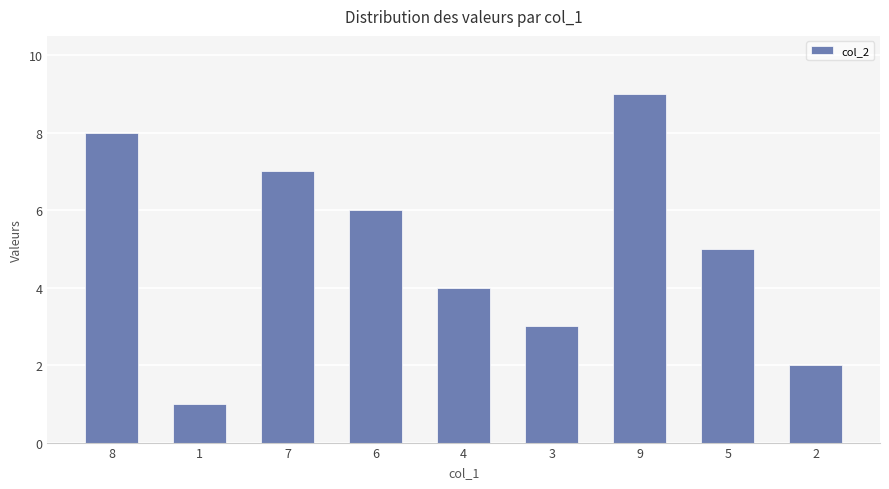

What is the label of the 7th bar from the left?

9